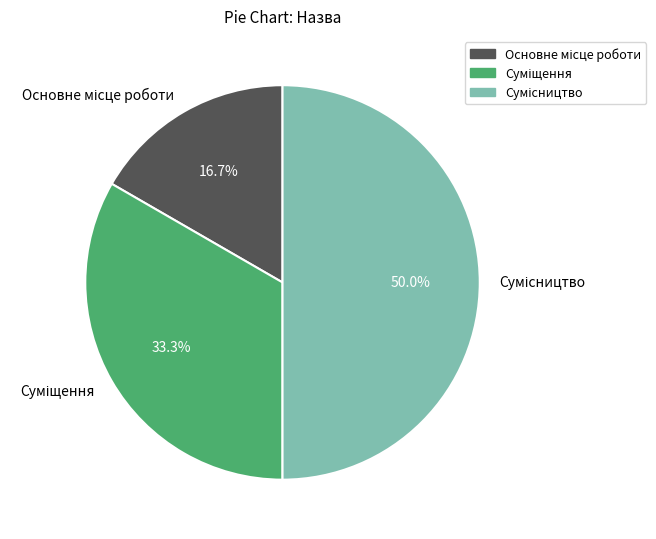

How many slices are in this pie chart?

3